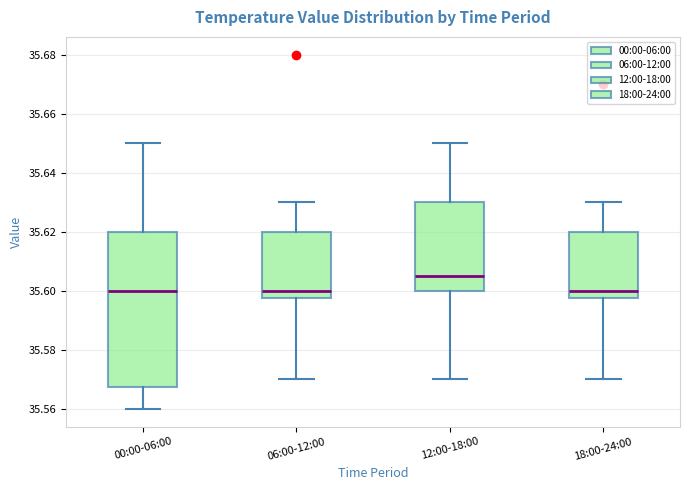

Which box has the highest median line?

12:00-18:00